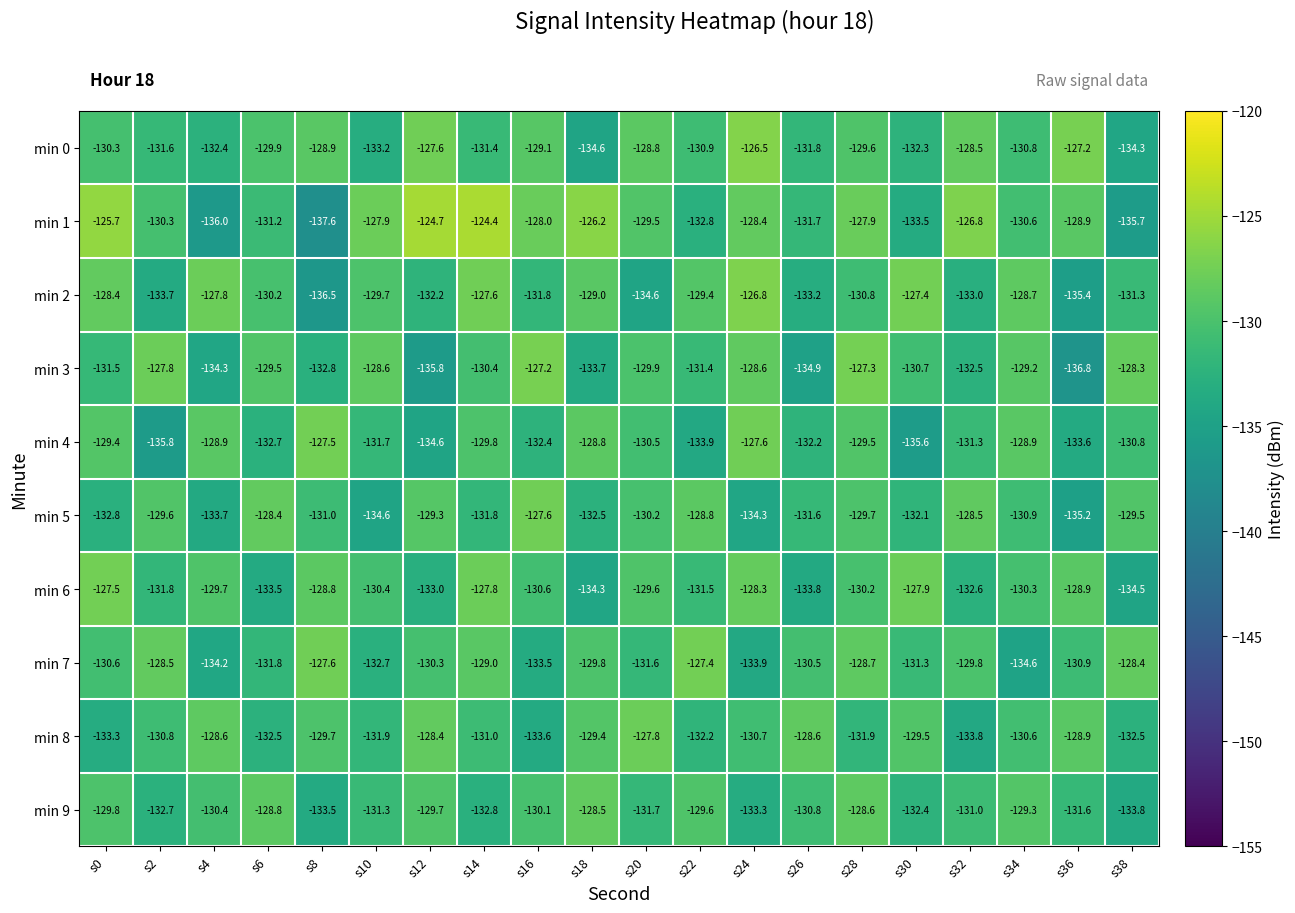

What is the highest value of the min 3 series?

-127.2